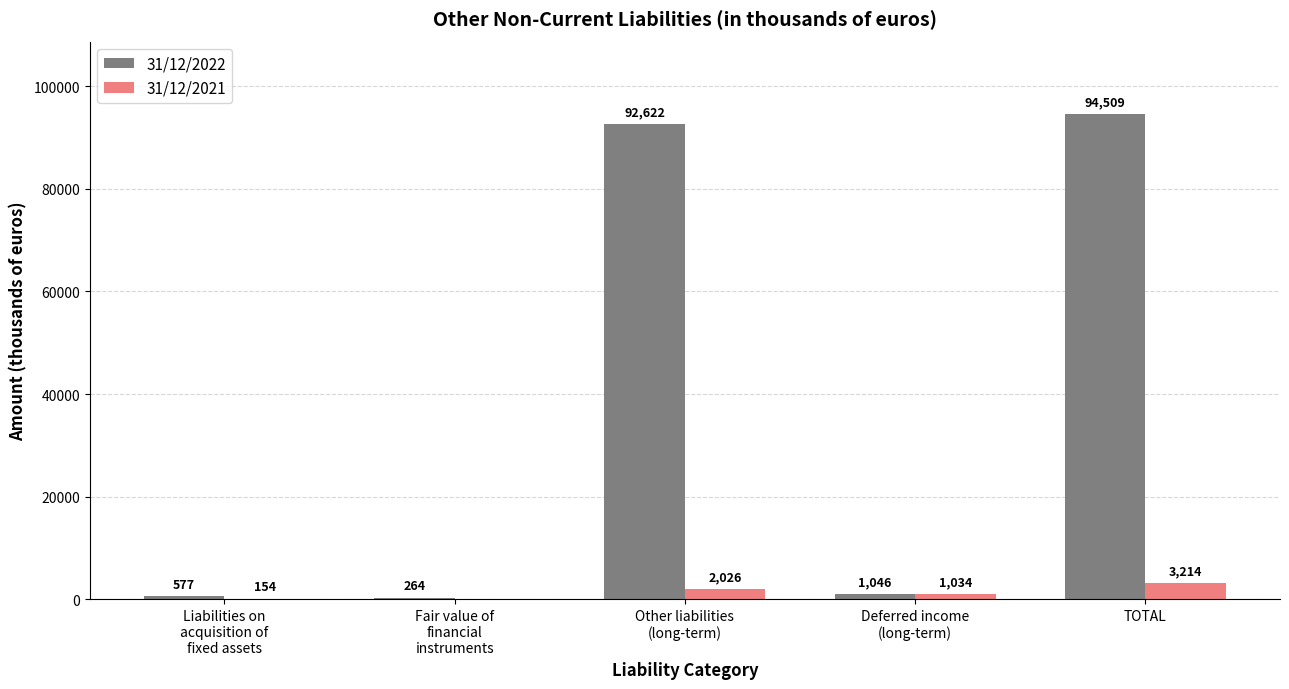

What is the maximum value shown in the chart?

94509